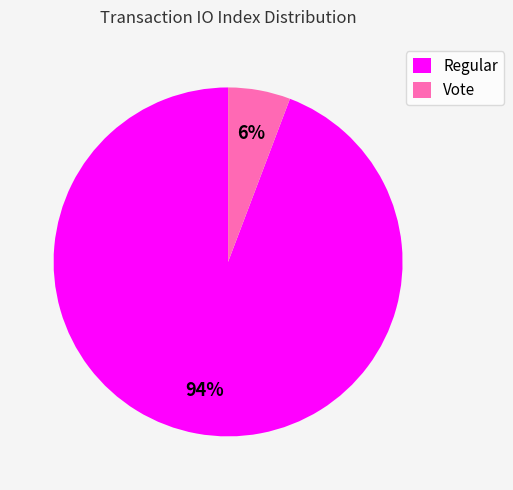

Rank the categories by value from highest to lowest.

Regular, Vote